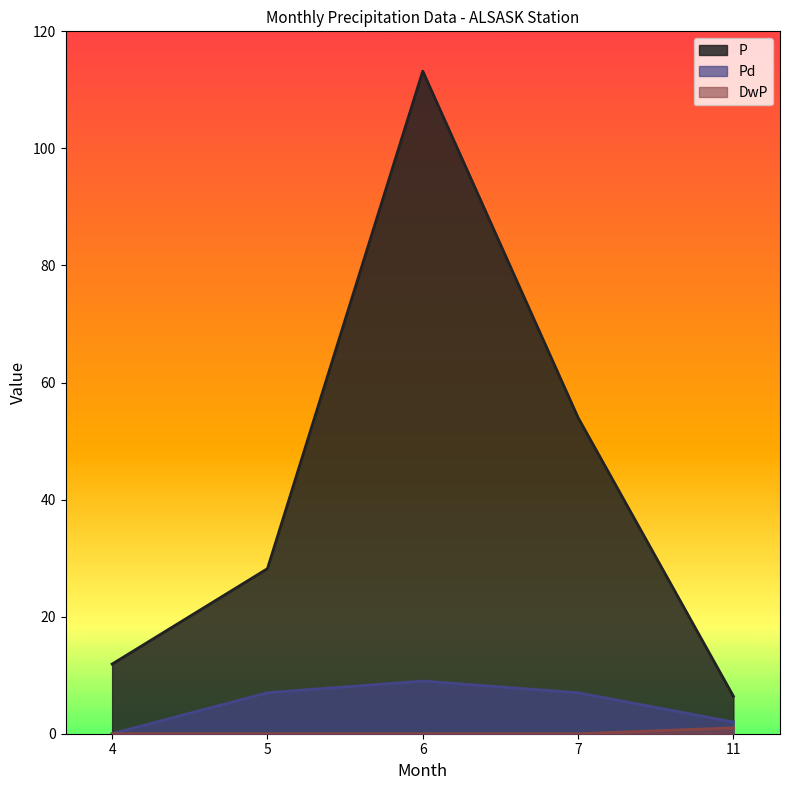

True or false: DwP and Pd intersect in this chart.

False